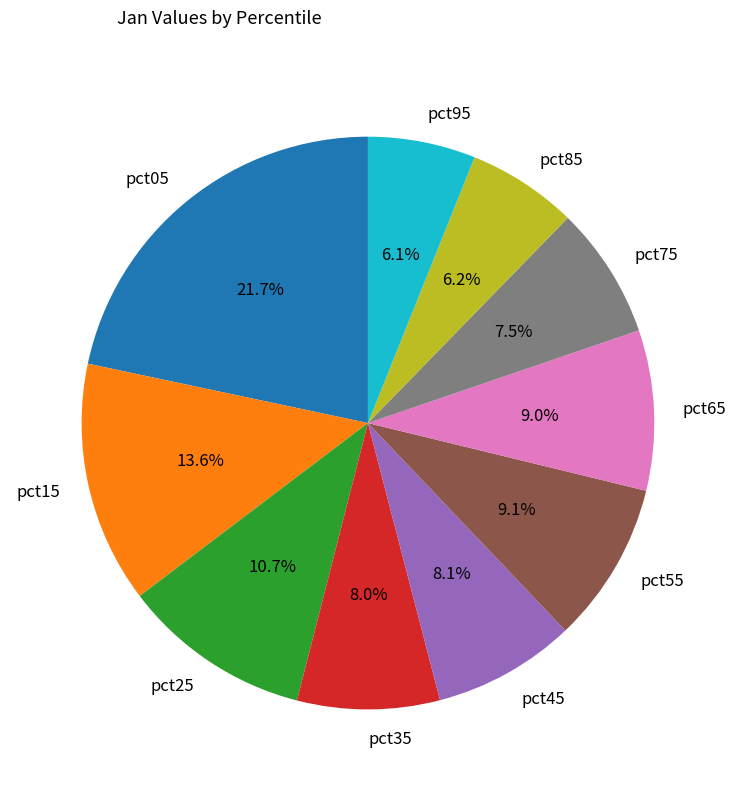

How many slices are in this pie chart?

10